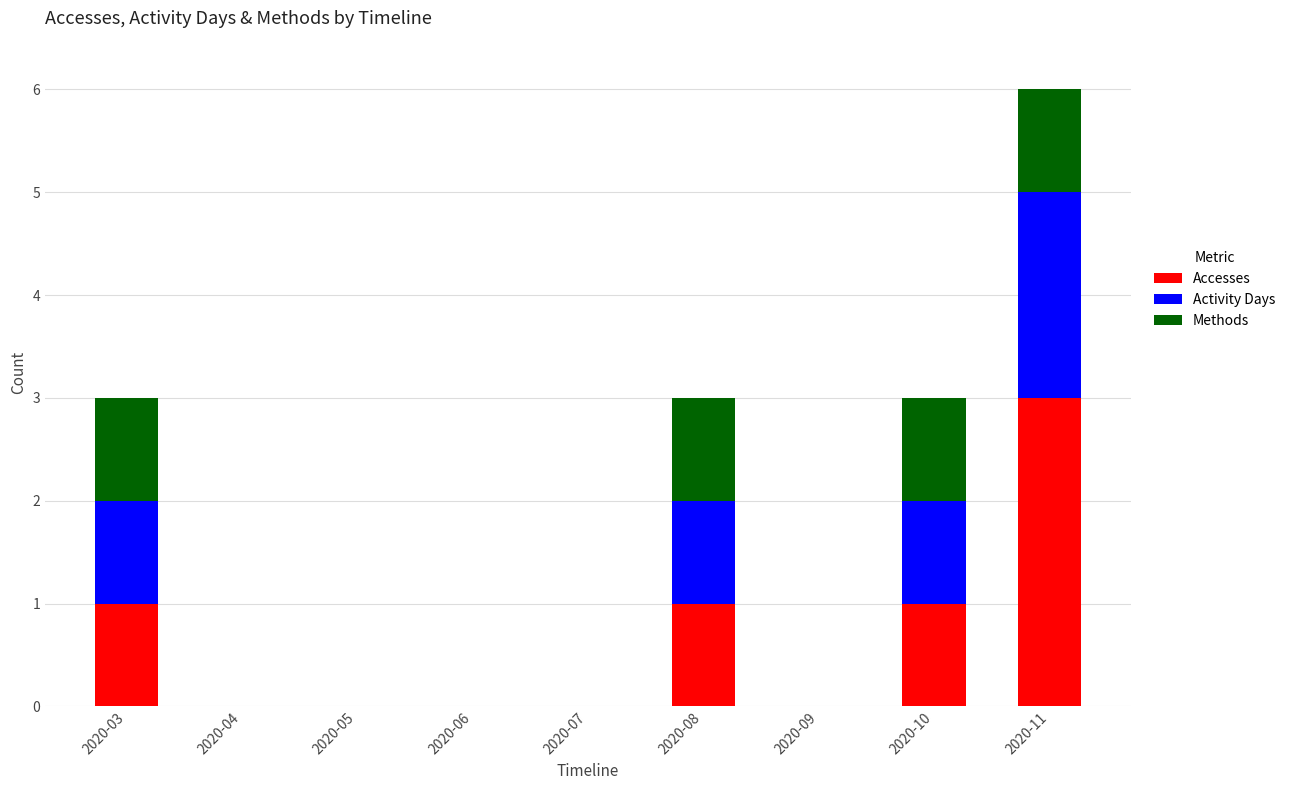

At which label does Accesses reach its peak?

2020-11